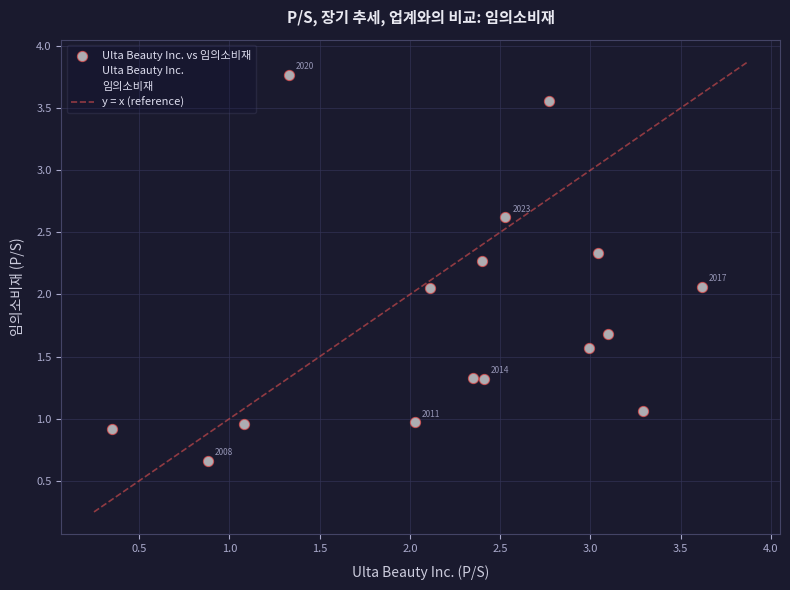

What is the range of X values (max minus min)?

3.3